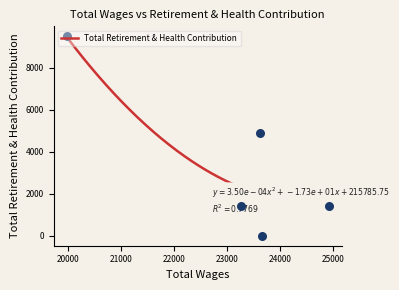

Between 23651.0 and 23266.0, which is larger?

23266.0